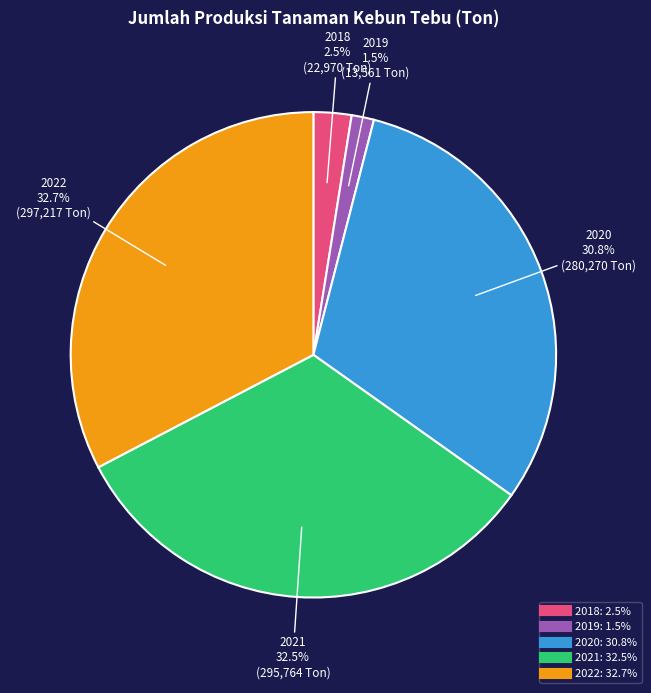

Is 2019 the majority of the pie?

No